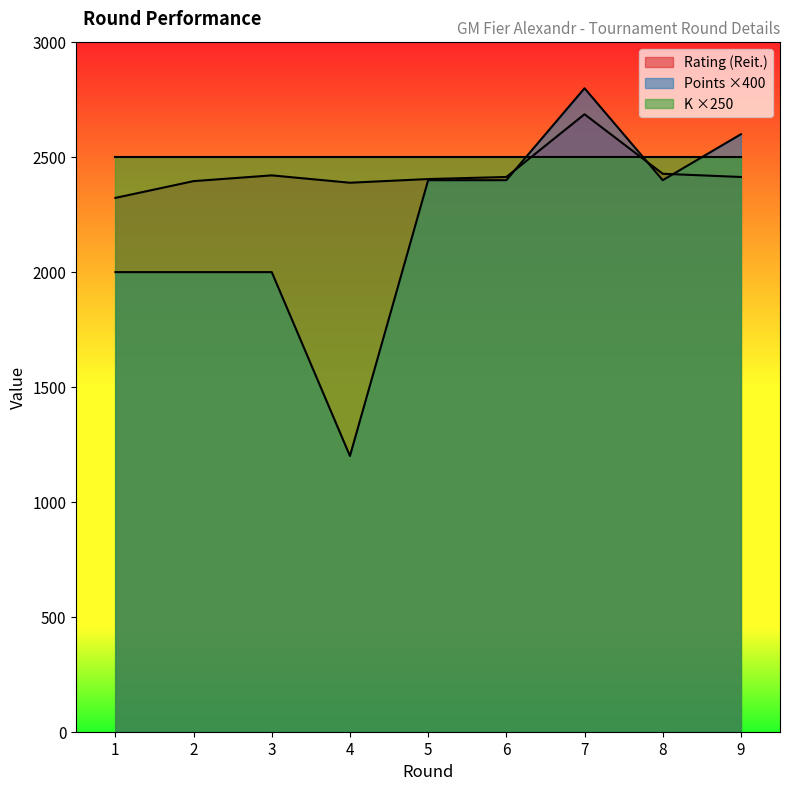

How many lines are shown in the chart?

3